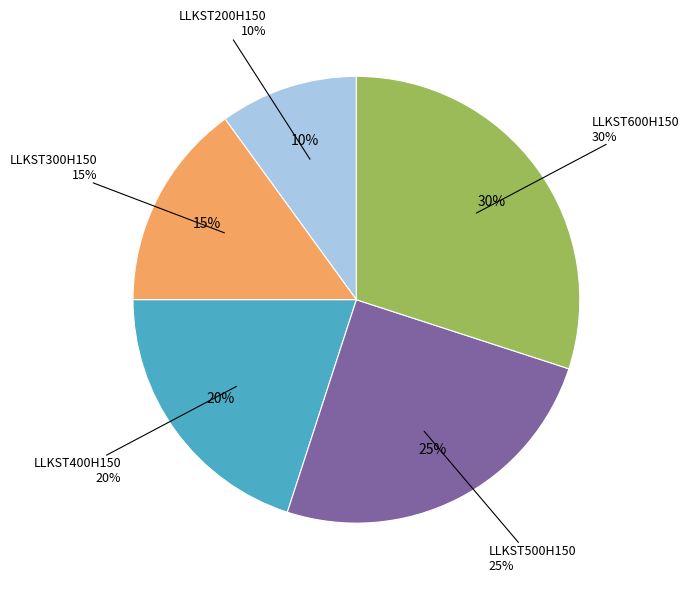

Rank the categories by value from lowest to highest.

LLKST200H150, LLKST300H150, LLKST400H150, LLKST500H150, LLKST600H150